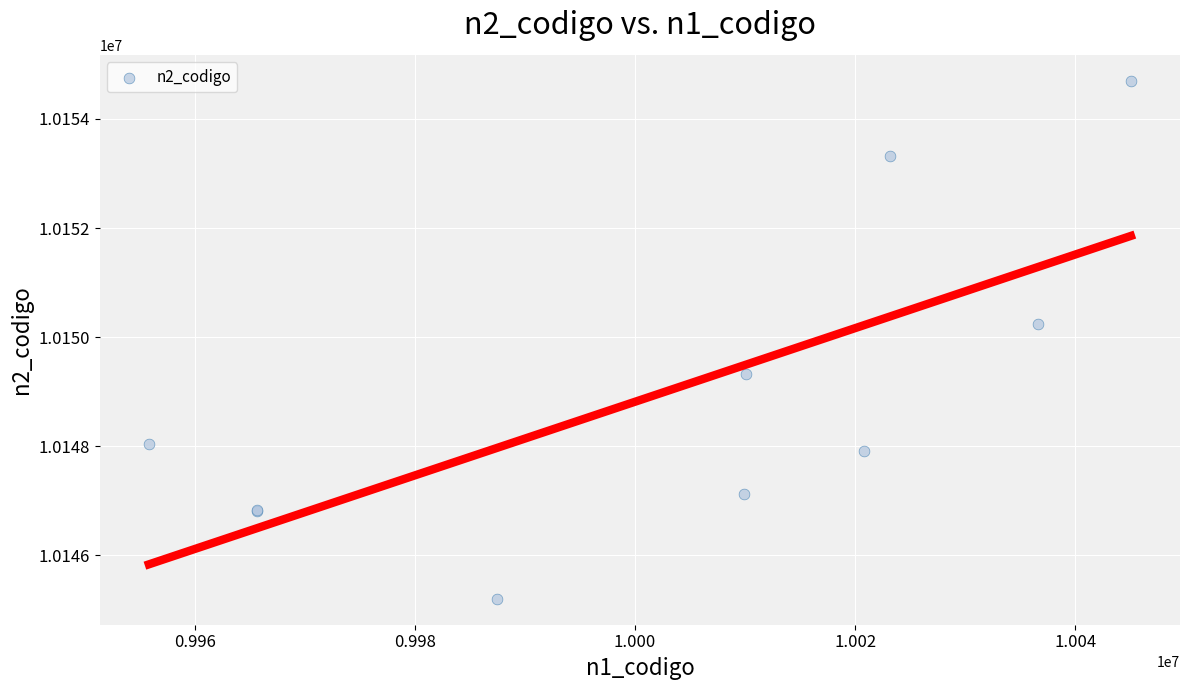

What Y value in the scatter plot is closest to 10149952?

10150247.6